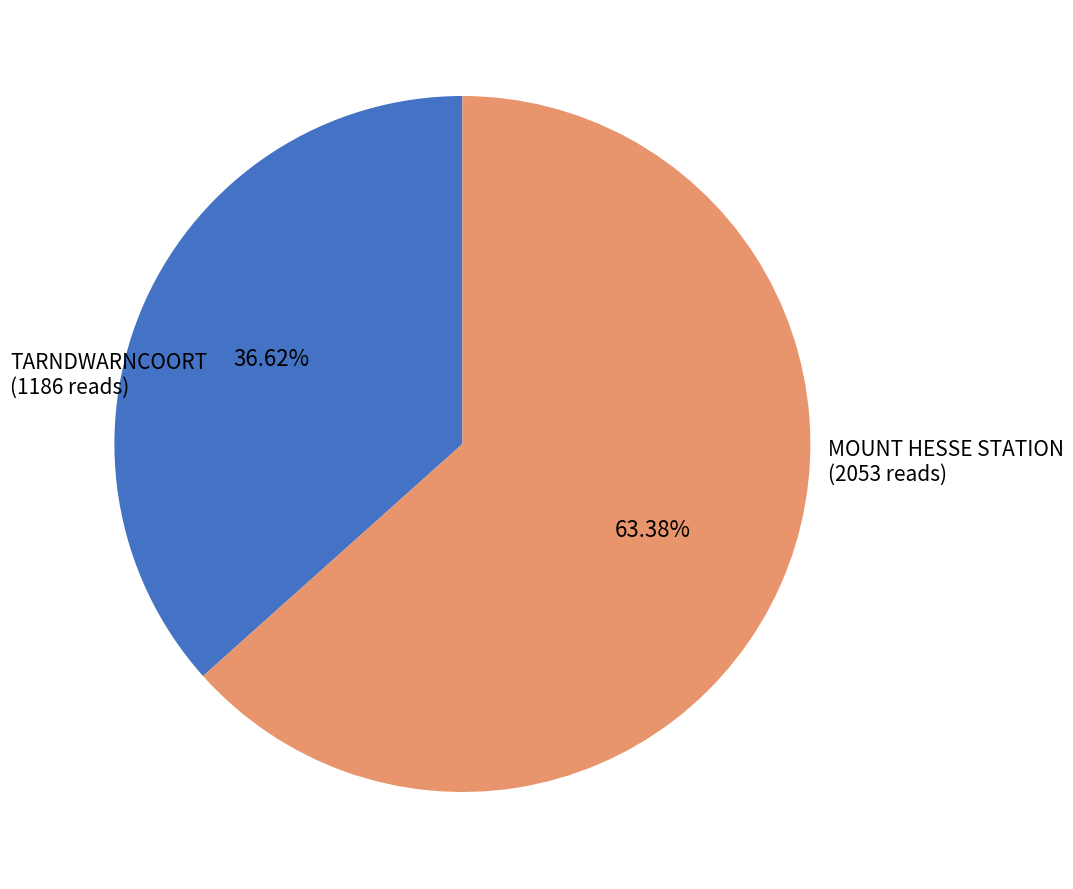

Is TARNDWARNCOORT the majority of the pie?

No